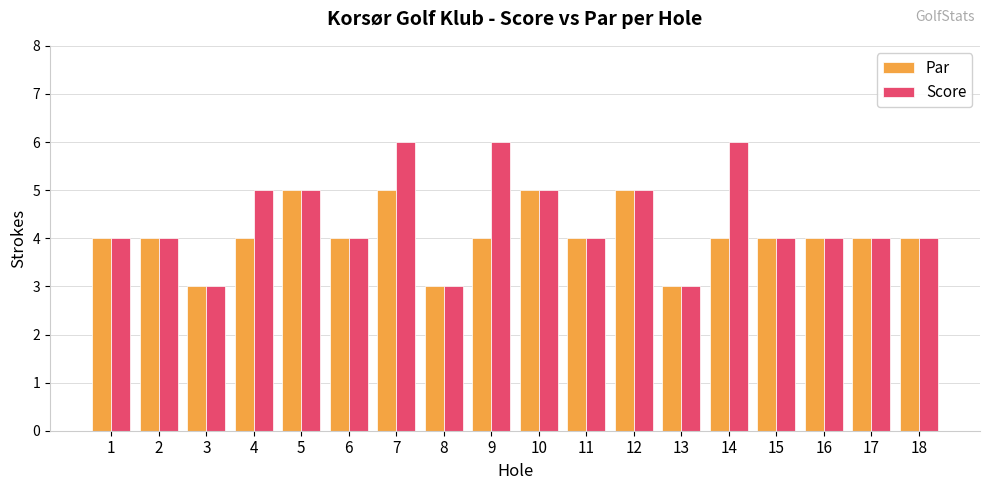

What is the value of the Score bar at the 13th from the left?

3